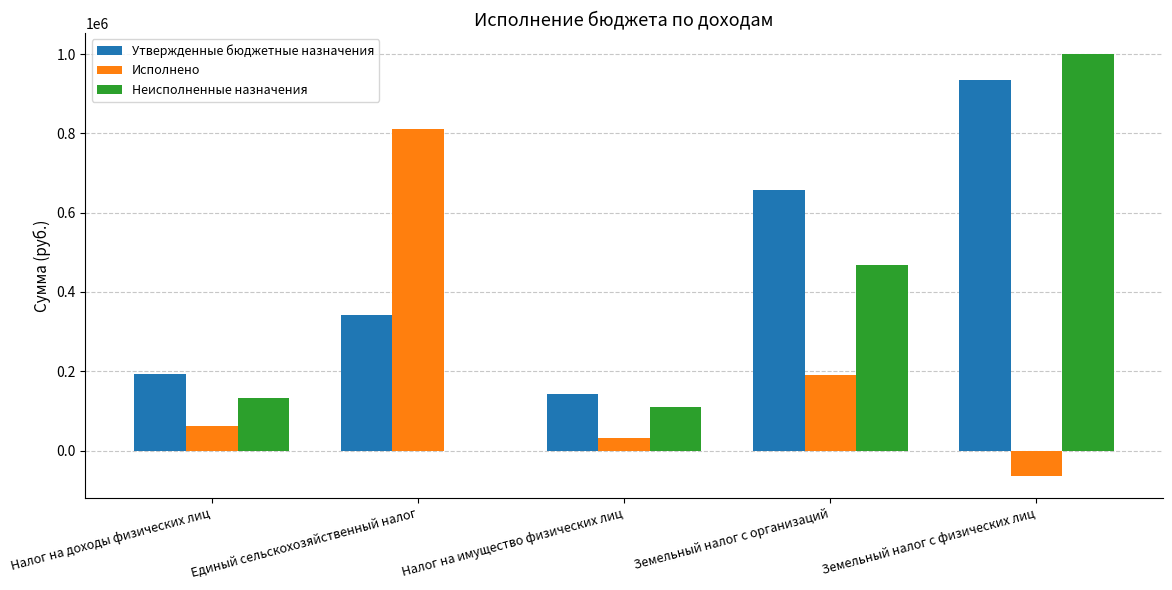

Are the bars grouped side by side (vs. stacked)?

Yes